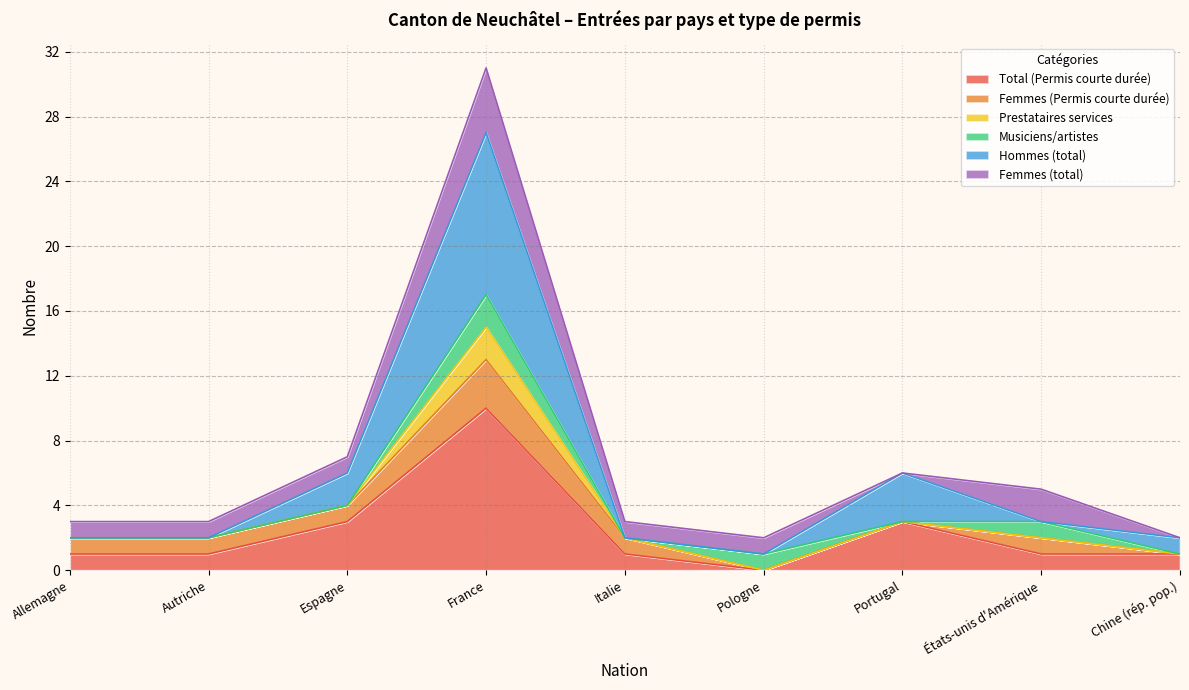

True or false: Prestataires services and Total (Permis courte durée) cross at least once.

False